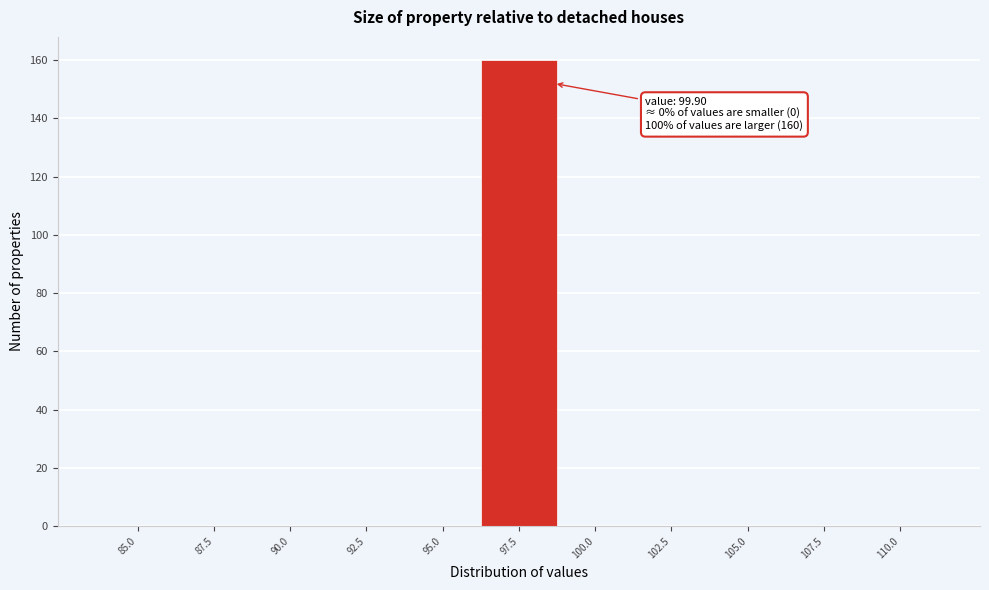

Reading left to right, list all the values displayed in this chart.

85.0=0	87.5=0	90.0=0	92.5=0	95.0=0	97.5=160	100.0=0	102.5=0	105.0=0	107.5=0	110.0=0